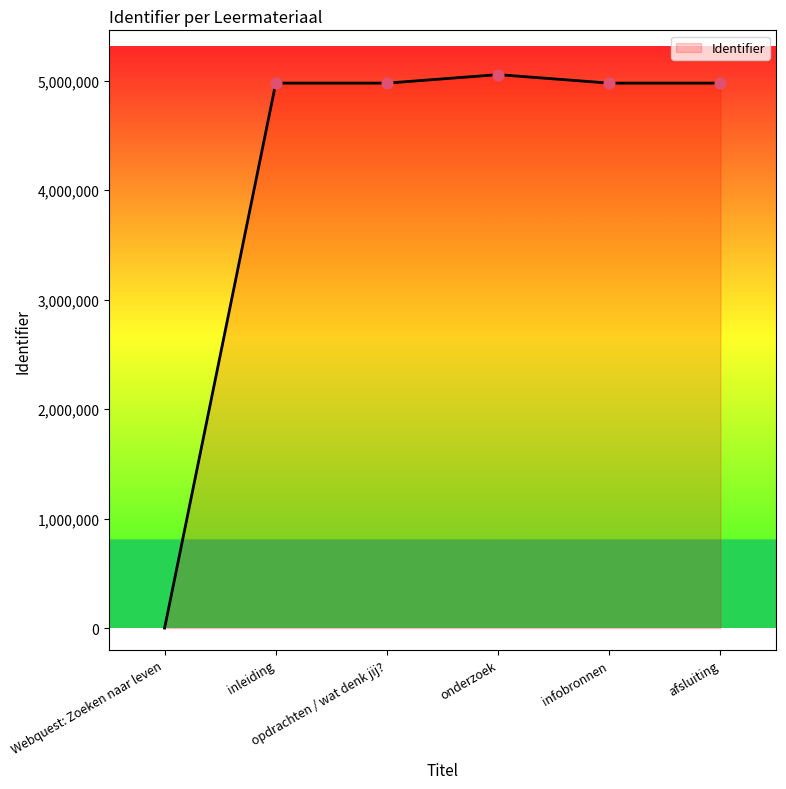

What is the change in value from opdrachten / wat denk jij? to onderzoek?

+77773